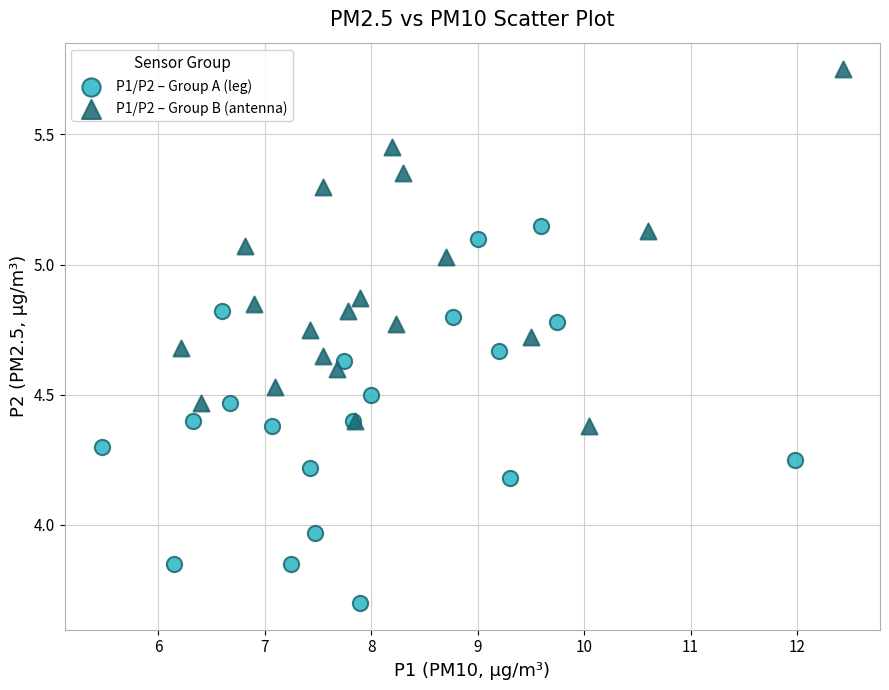

Which series reaches the minimum Y coordinate?

P1/P2 – Group A (leg)